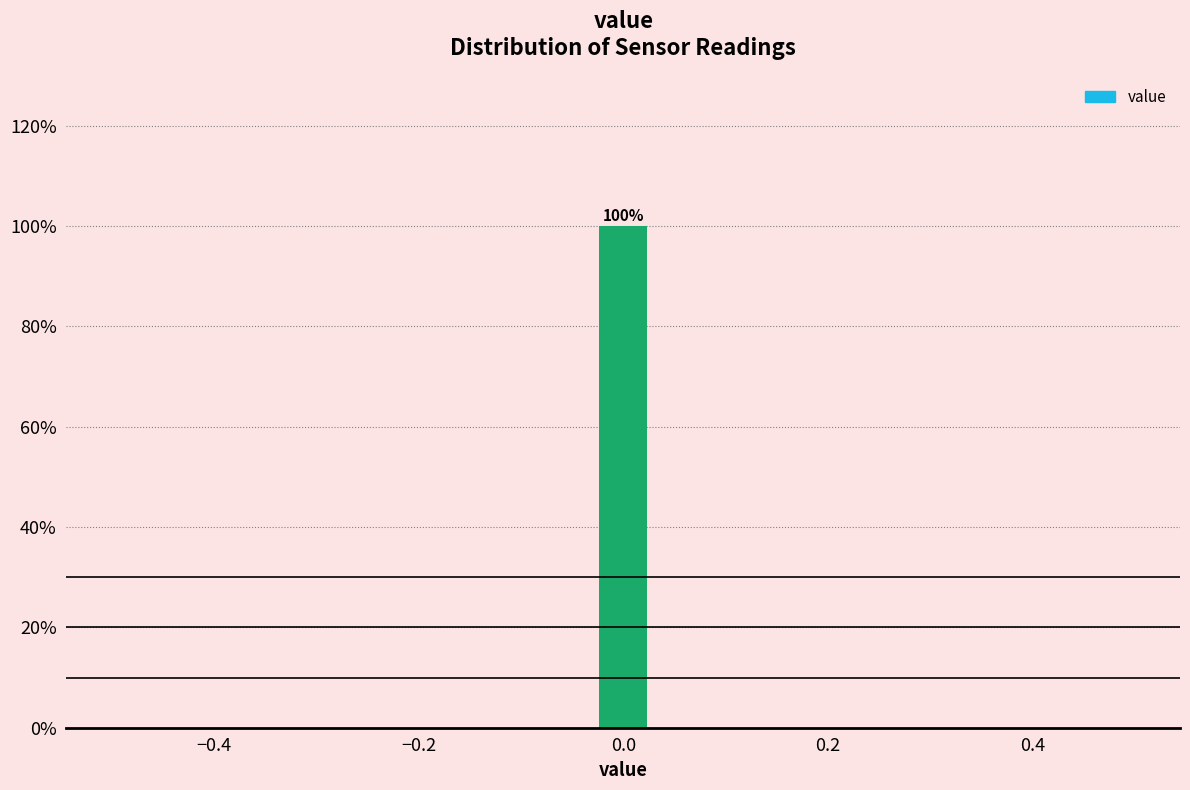

Read against the x-axis, roughly where is the centre of the tallest bar?

0.00